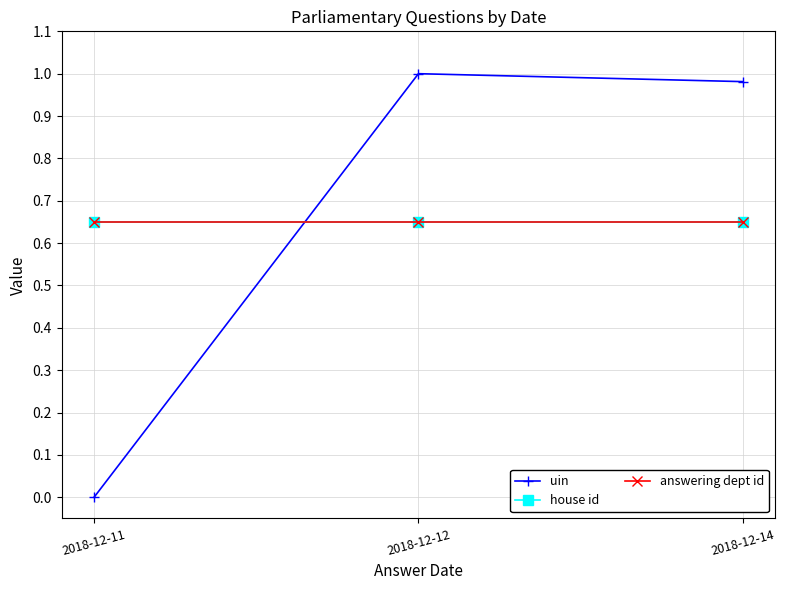

What is the value of the house id point at the 3rd from the left?

0.7